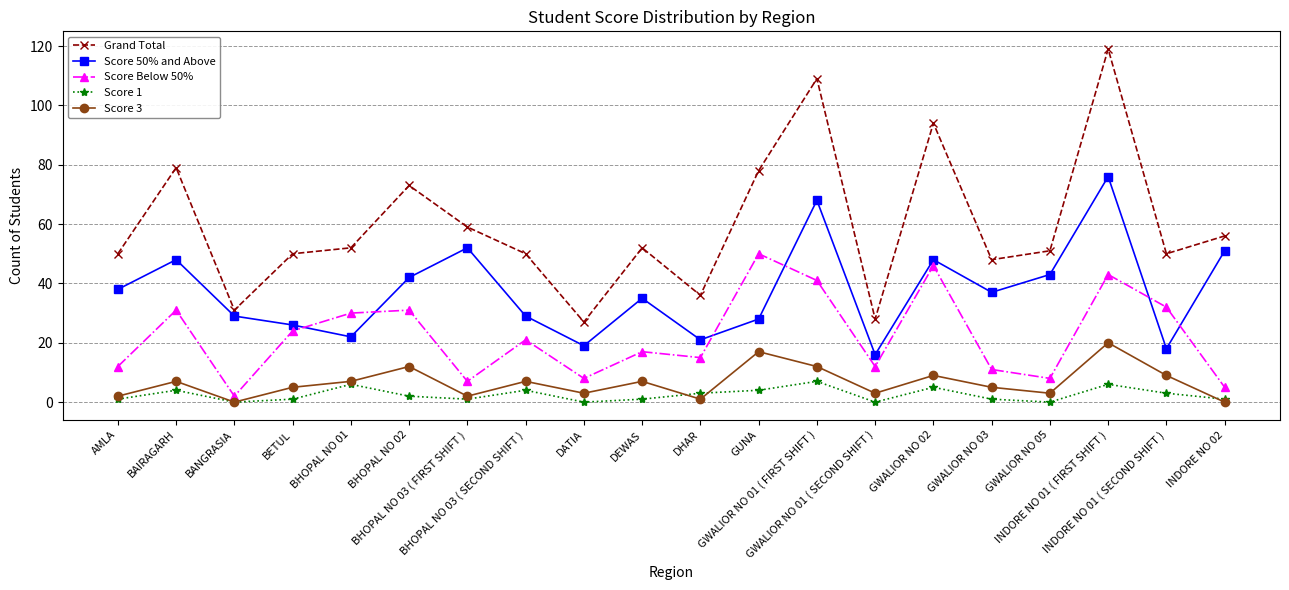

True or false: Score 1 has more than 1 interior local peaks.

True